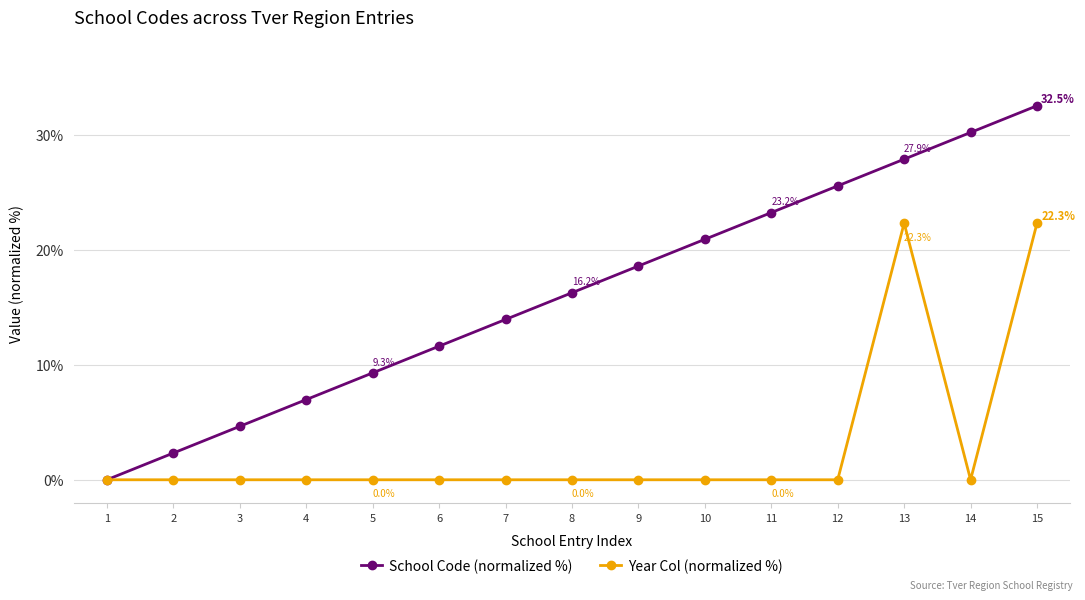

Which category has the highest value across all series?

15